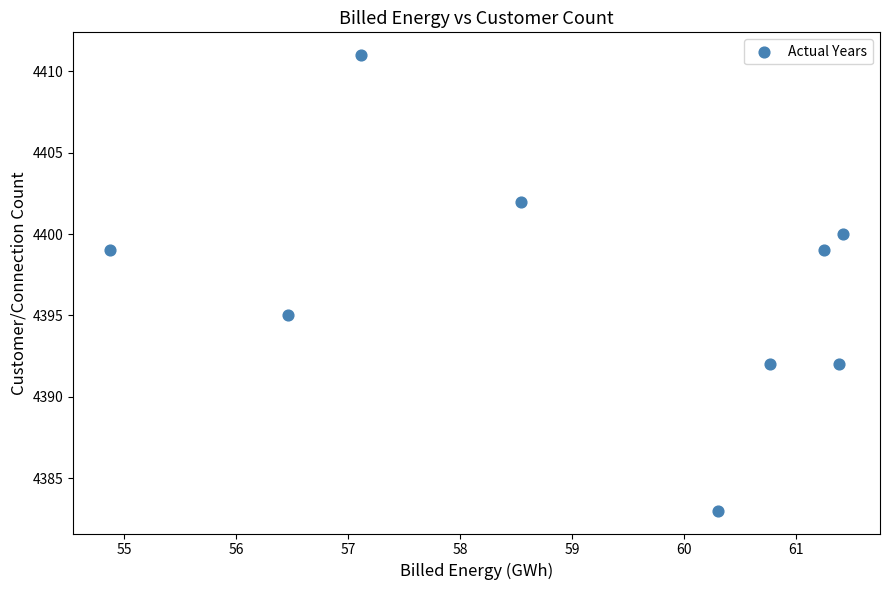

What is the average Y value?

4397